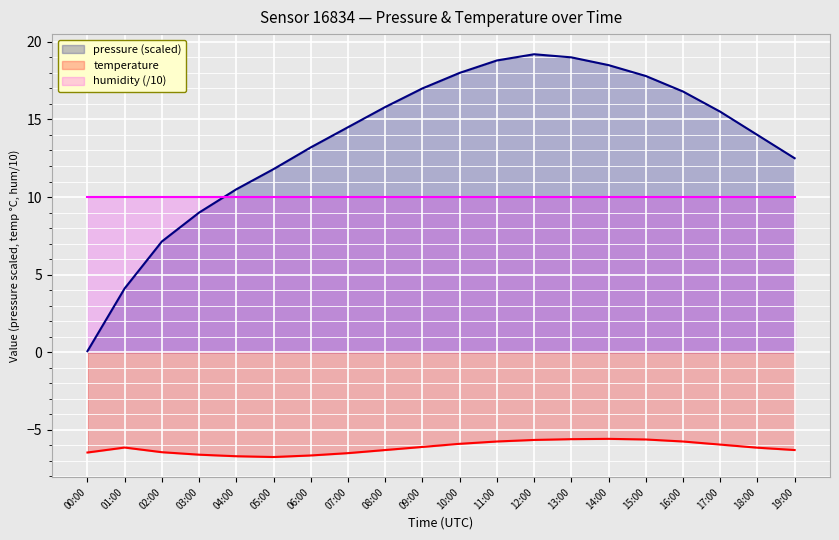

Is the value of temperature at 14:00 greater than the value of pressure at 18:00?

No